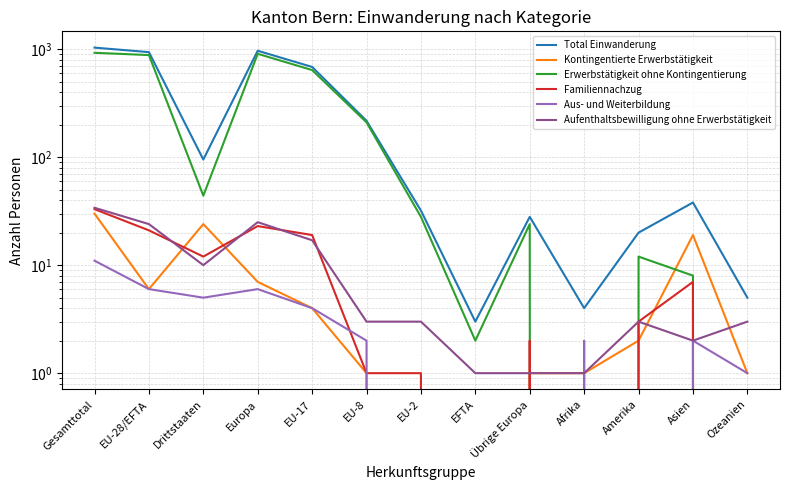

What is the difference between the second highest and second lowest values in the Erwerbstätigkeit ohne Kontingentierung series?

905